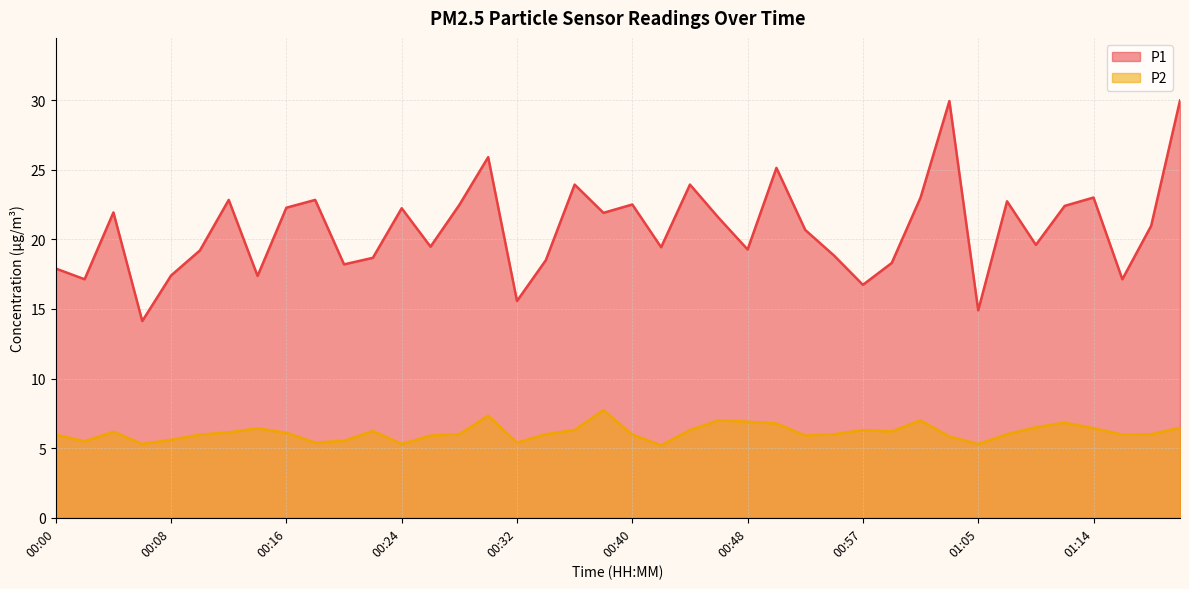

What is the total value across all series at 00:18?

28.2